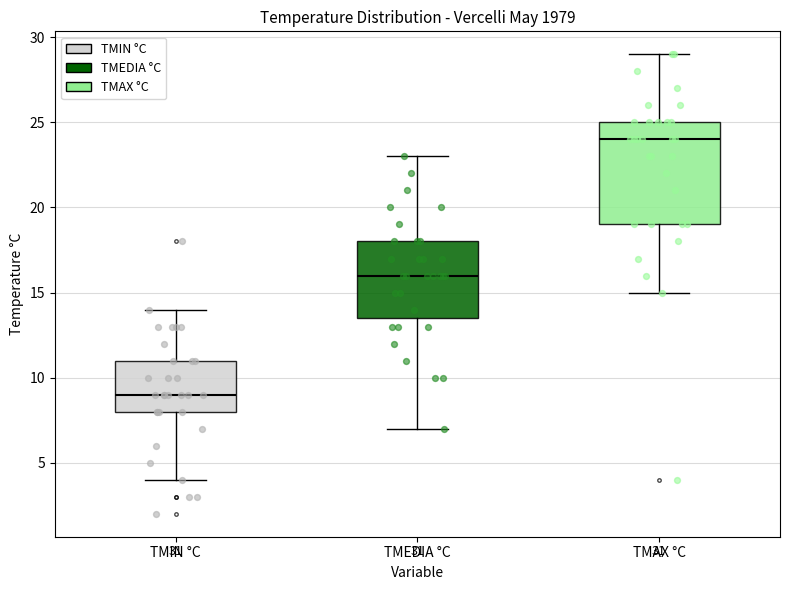

Comparing the boxes themselves (not the whiskers), which one is the tallest?

TMAX °C